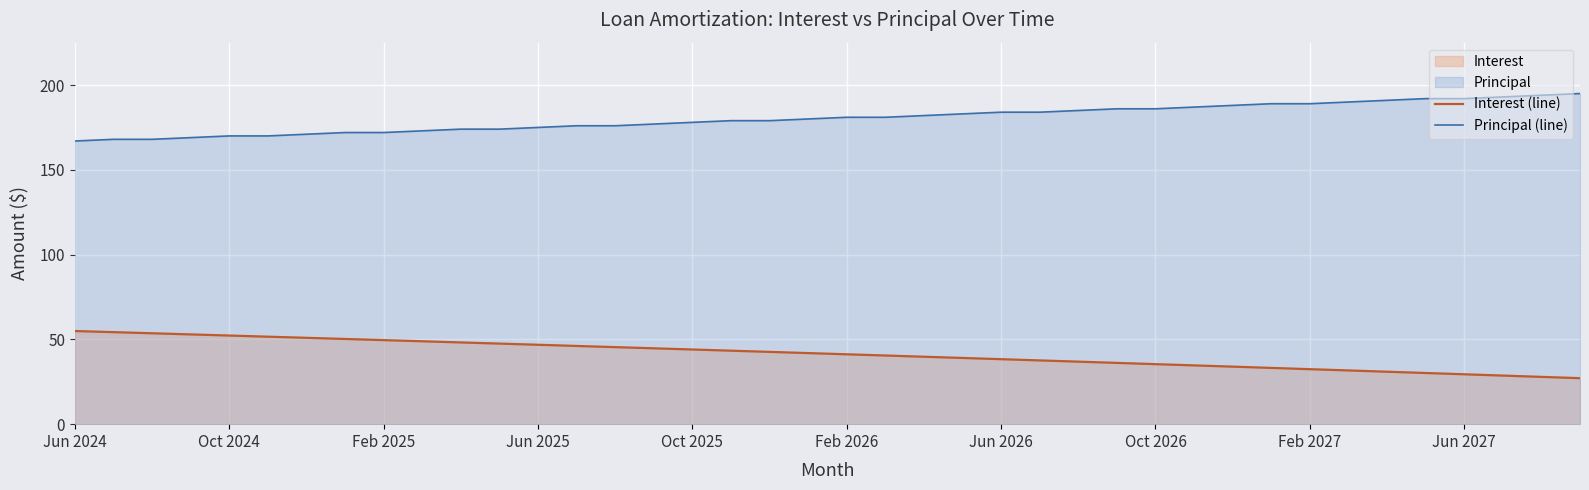

Which series has the largest total across all categories?

Principal (line)